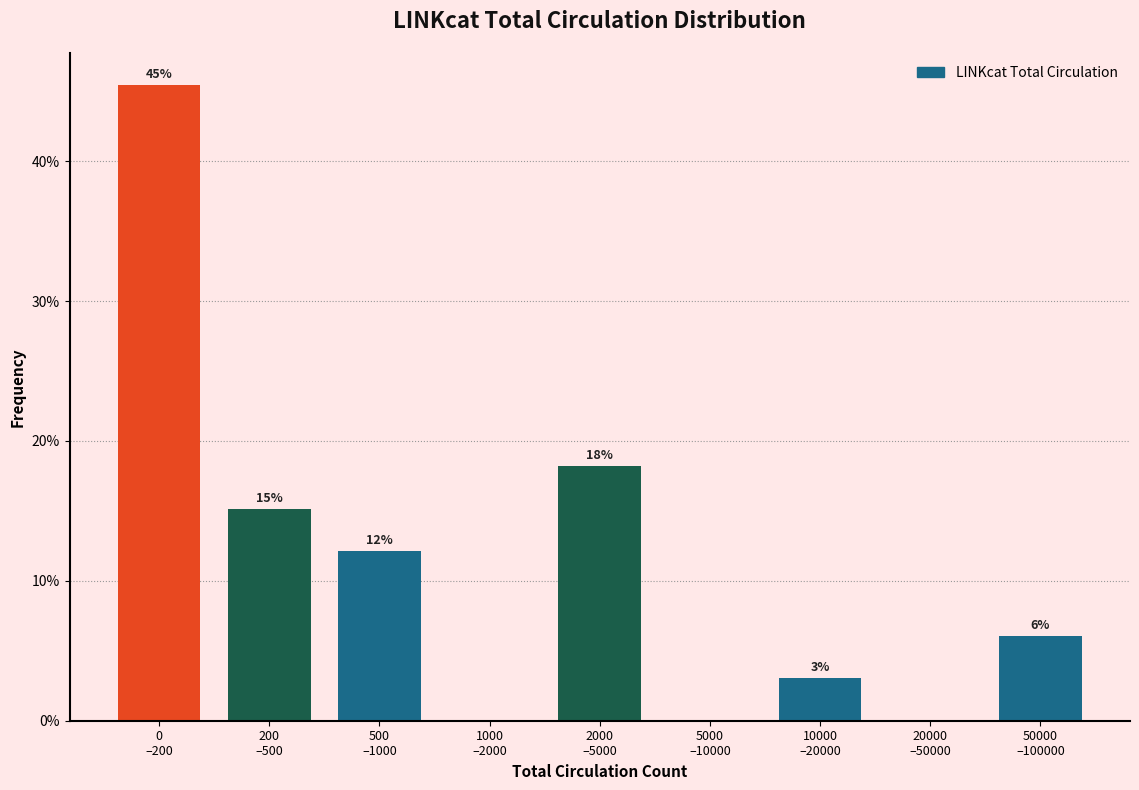

Are the bars horizontal?

No